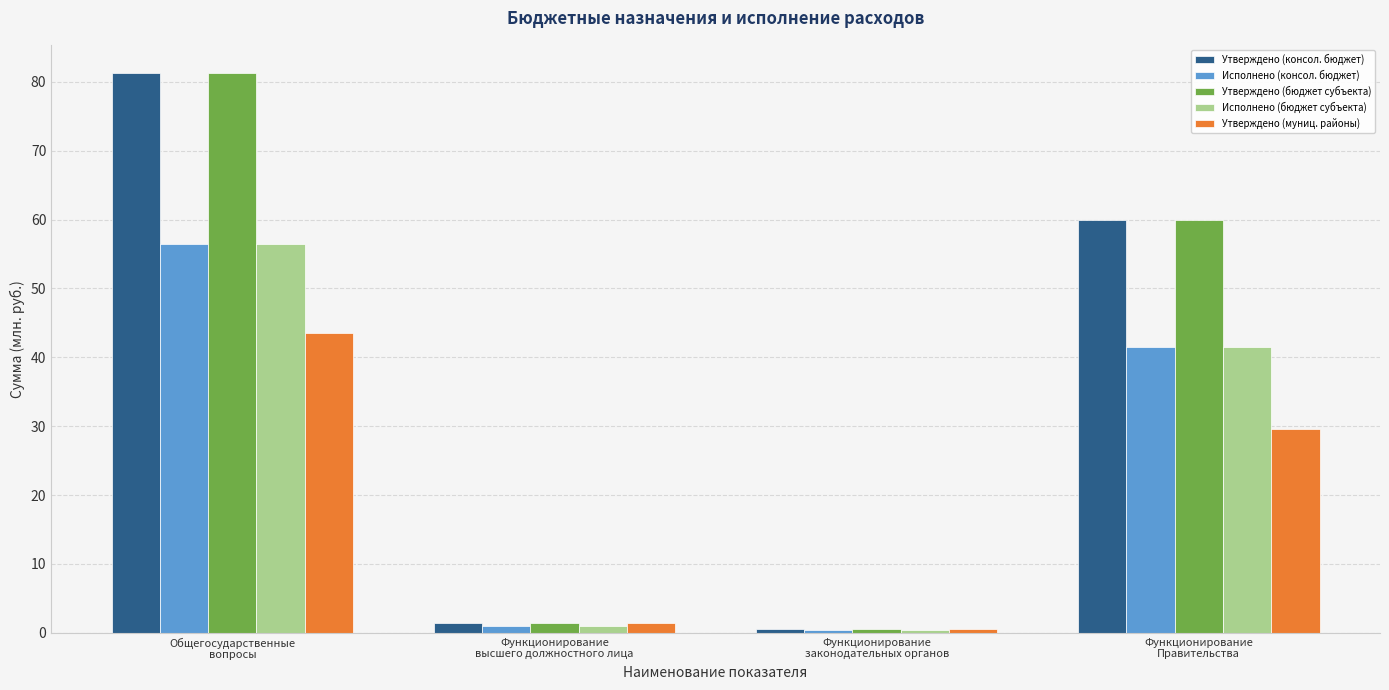

What is the difference between the maximum and minimum values in the Утверждено (муниц. районы) series?

43.0